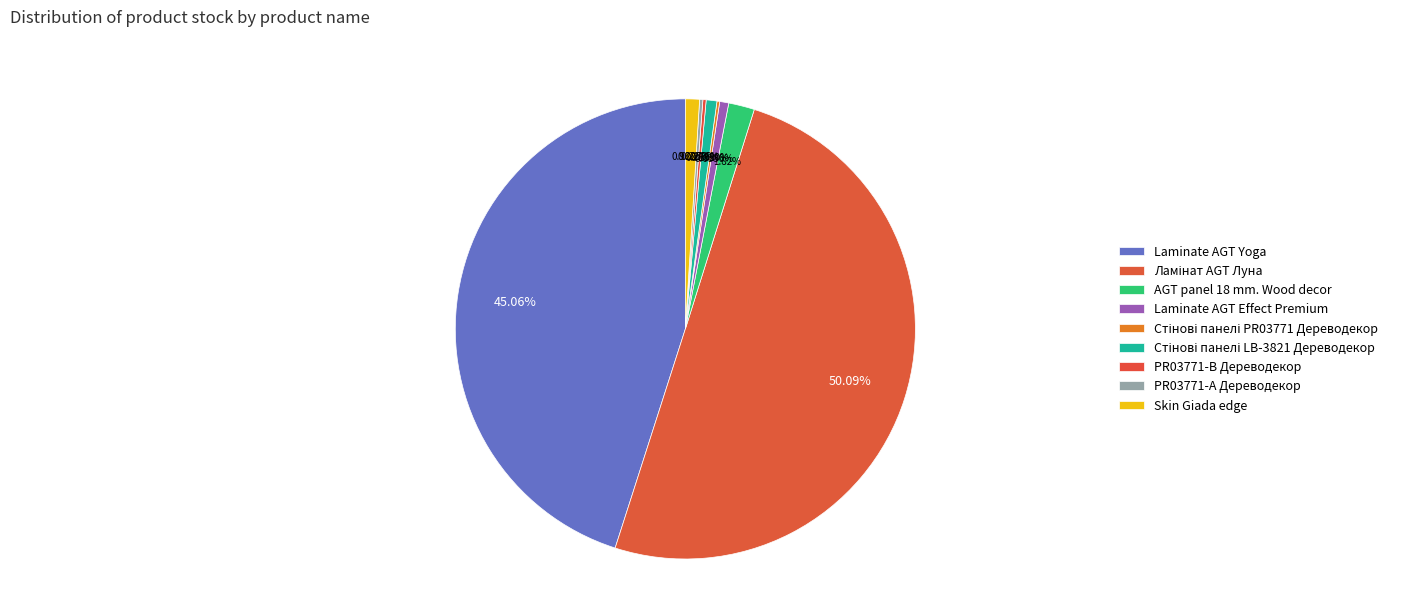

How many slices are in this pie chart?

9